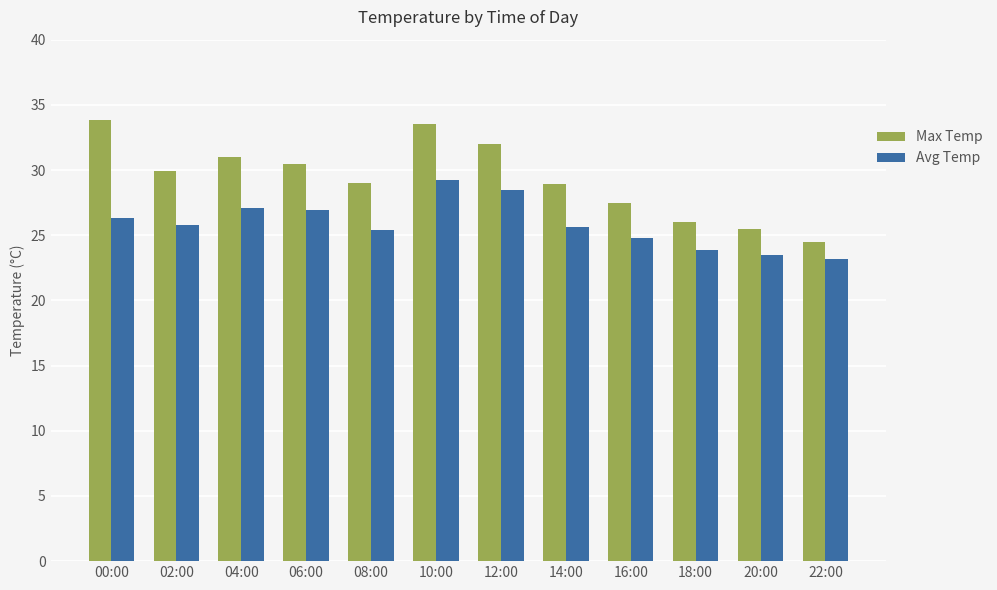

What is the average value of the Max Temp series?

29.3